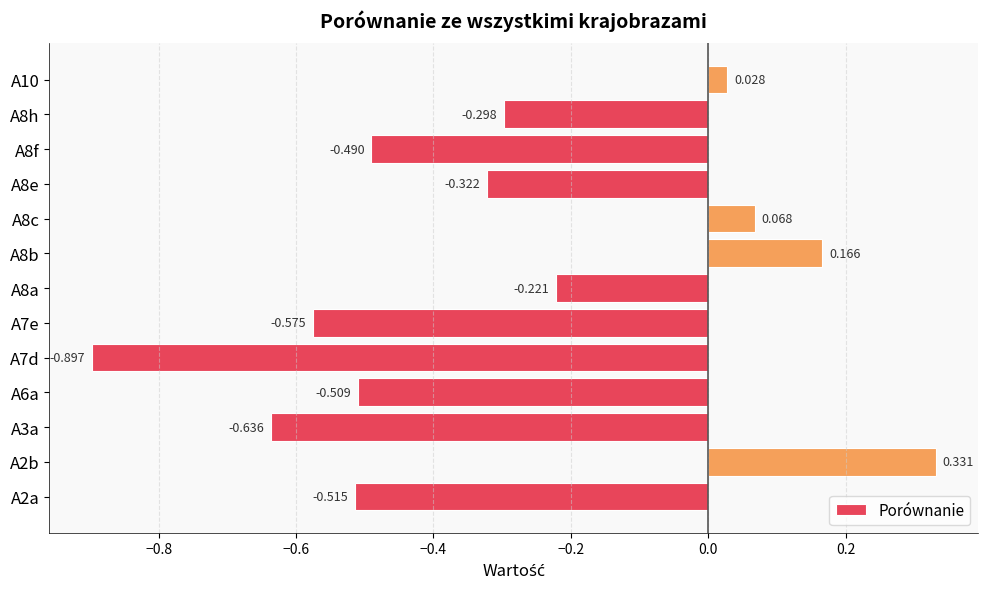

Rank the categories by value from lowest to highest.

A7d, A3a, A7e, A2a, A6a, A8f, A8e, A8h, A8a, A10, A8c, A8b, A2b